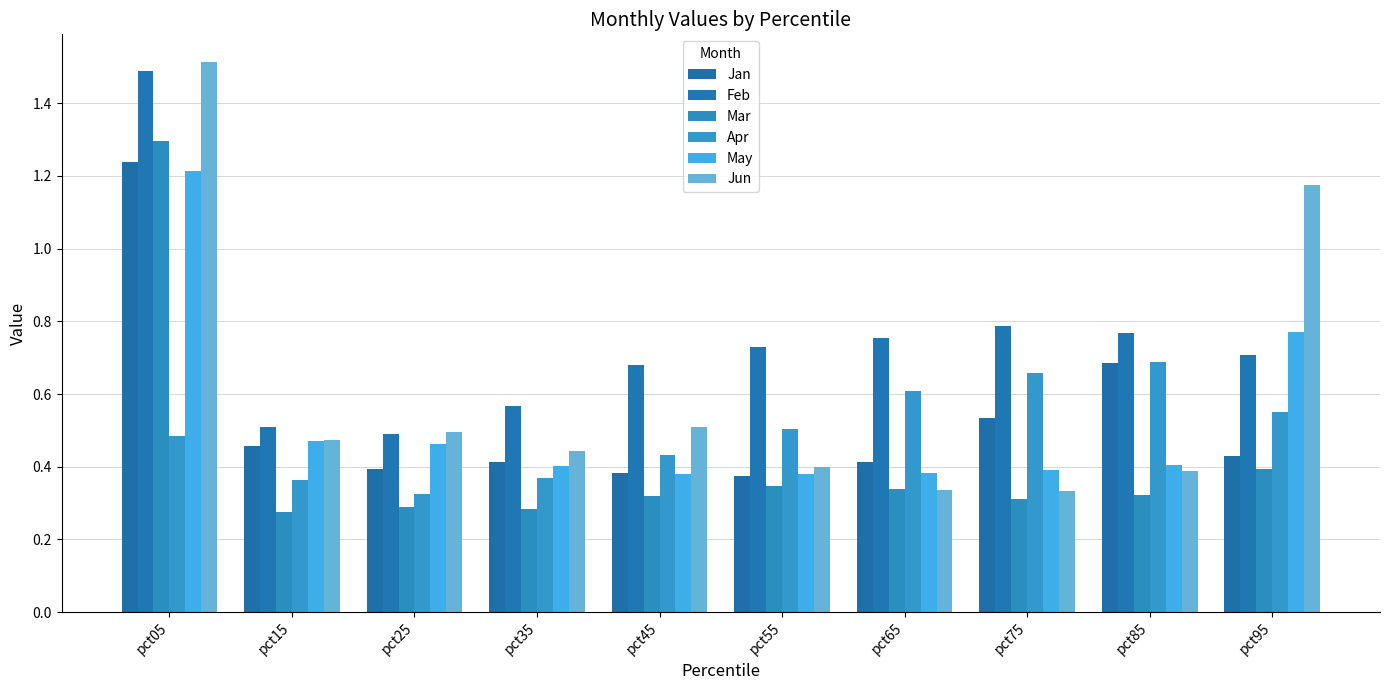

The value of Mar at pct25 is 0.3. True or false?

True